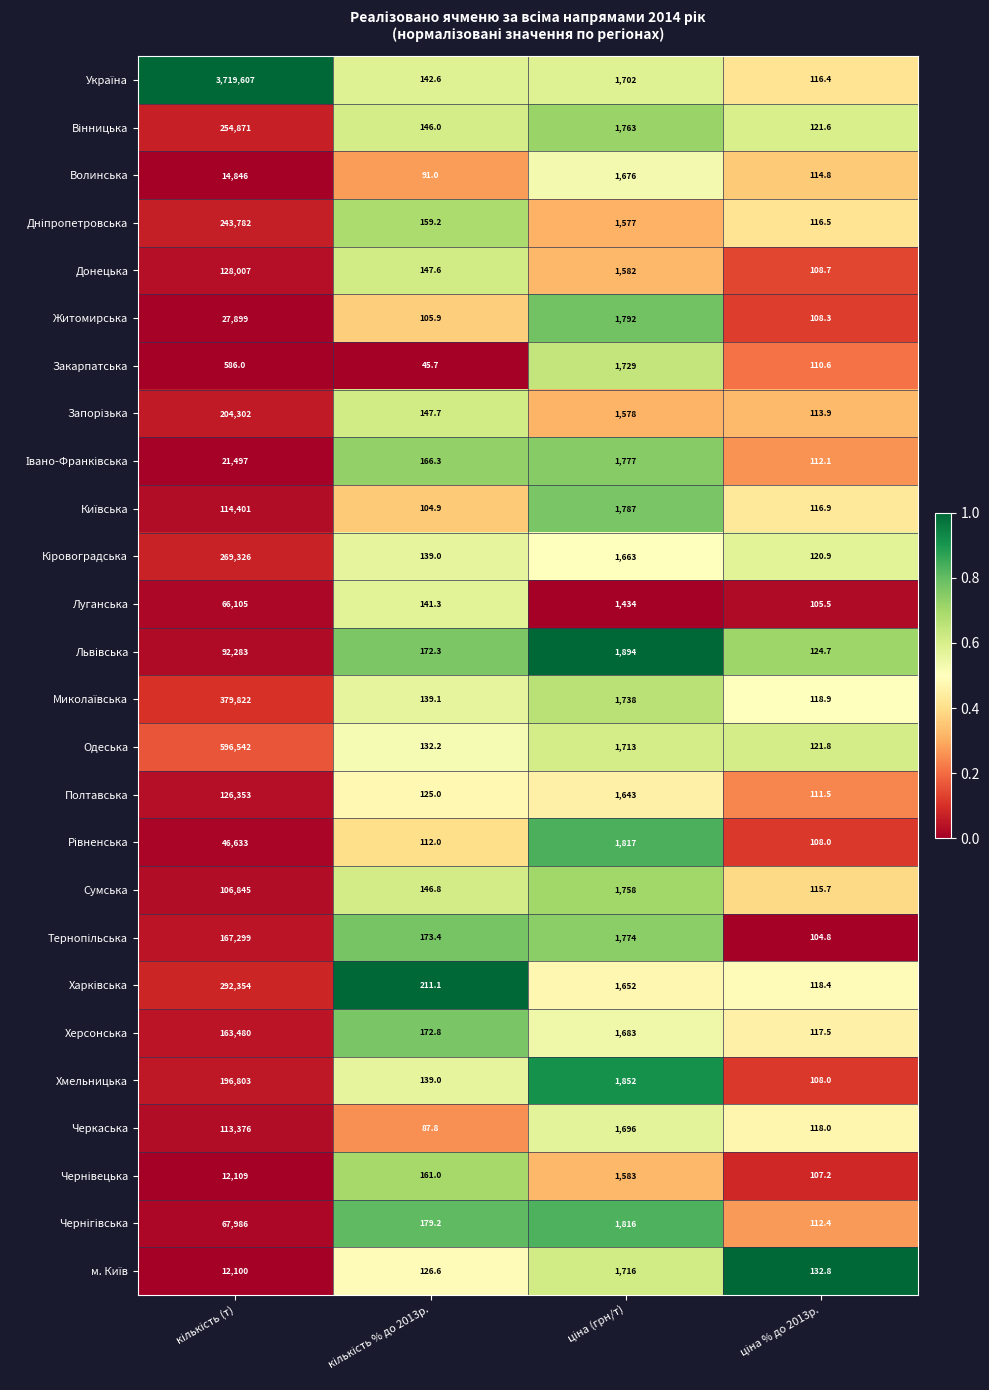

What is the average value of the Луганська series?

16946.5